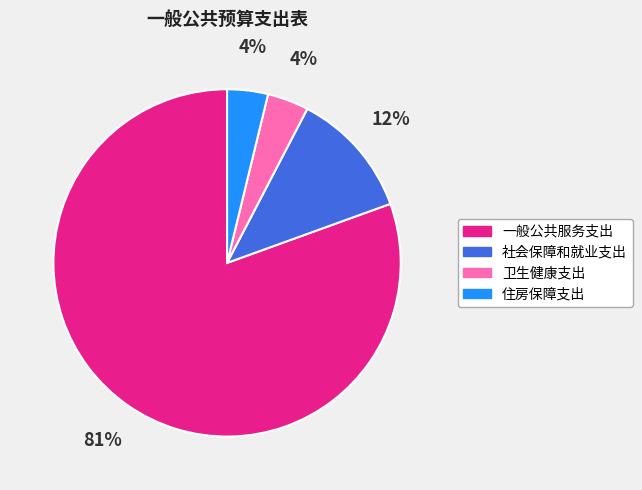

True or false: 卫生健康支出 accounts for 14% of the total.

False